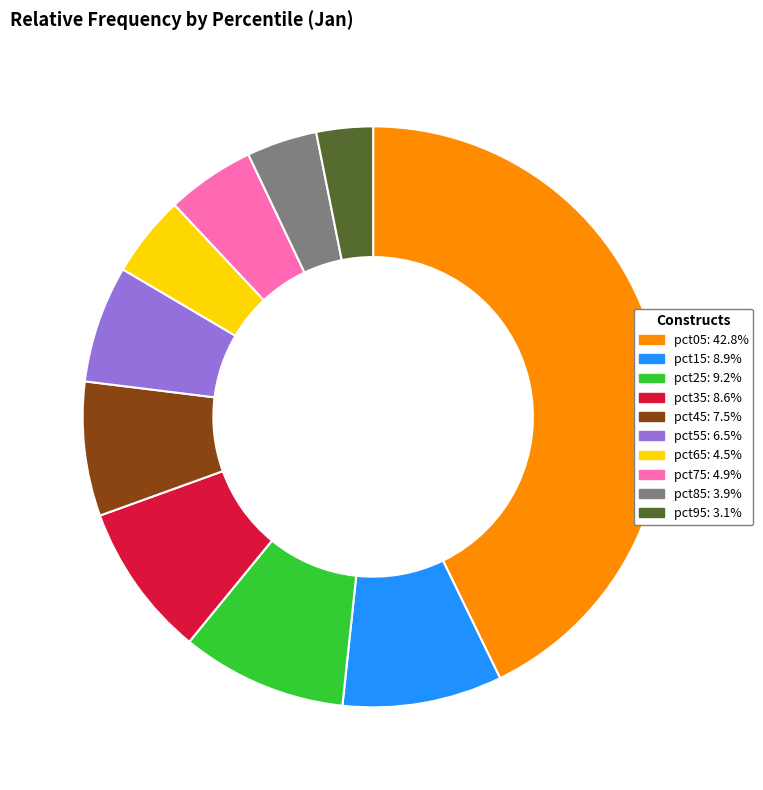

Does pct75 represent more than half of the total?

No